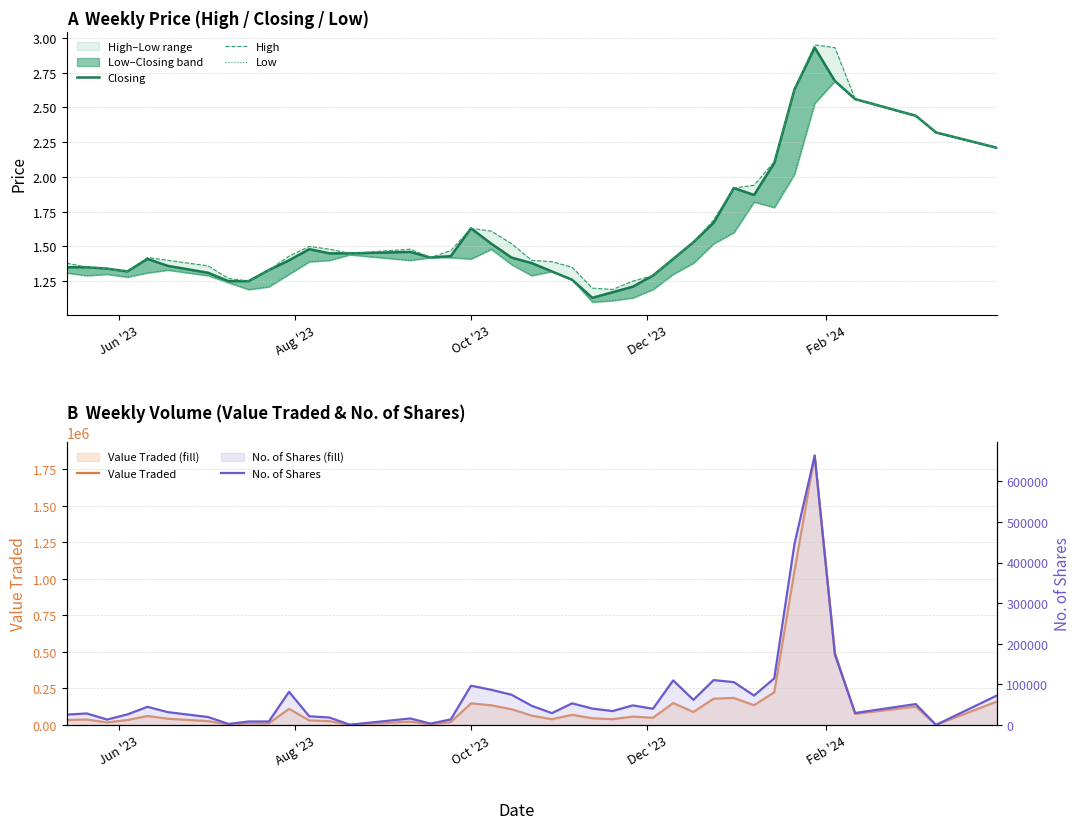

Is it true that Closing equals 0.9 at 37?

False